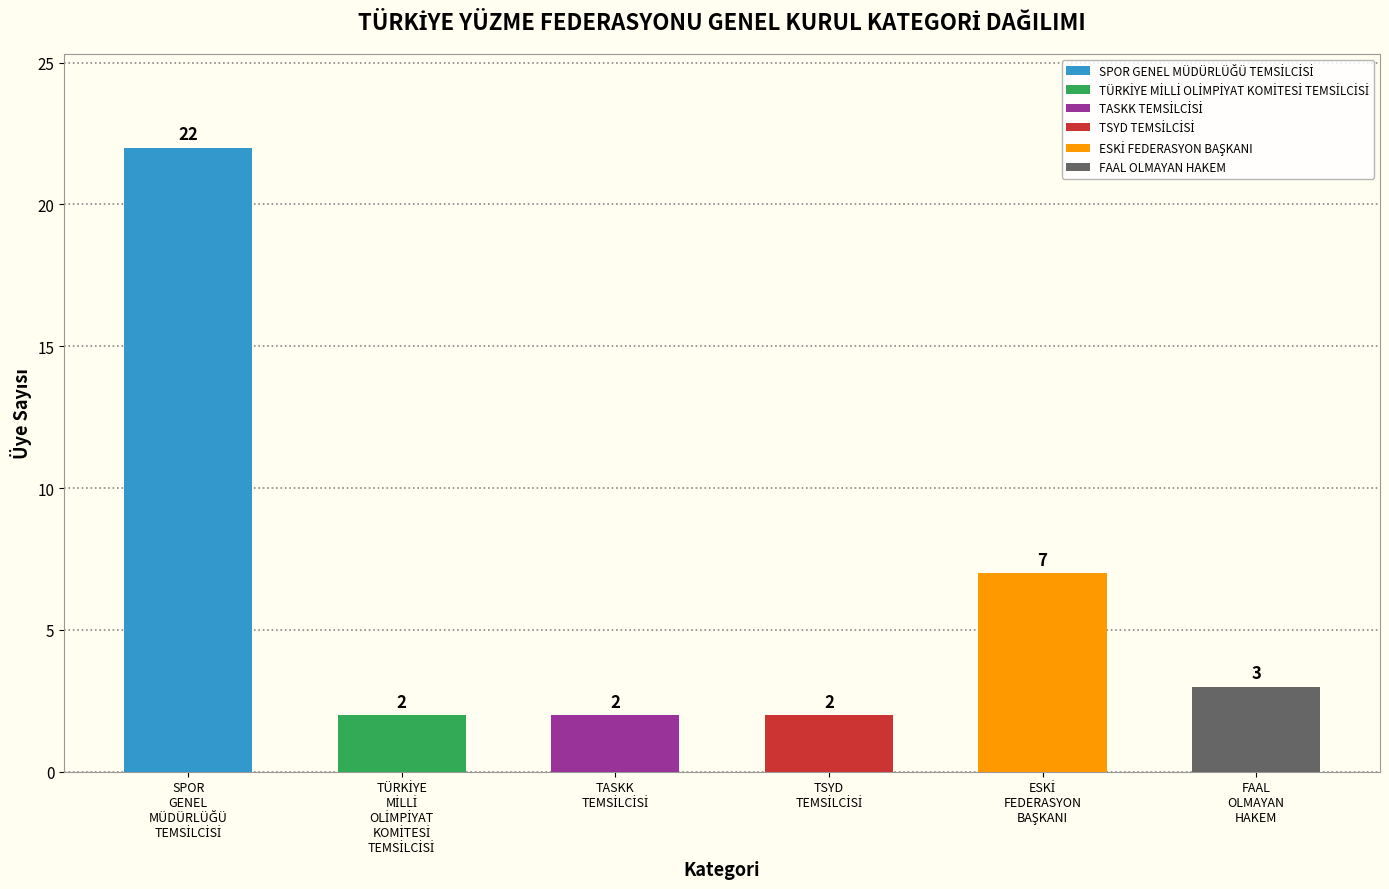

Reading right to left, list all the values displayed in this chart.

3	7	2	2	2	22